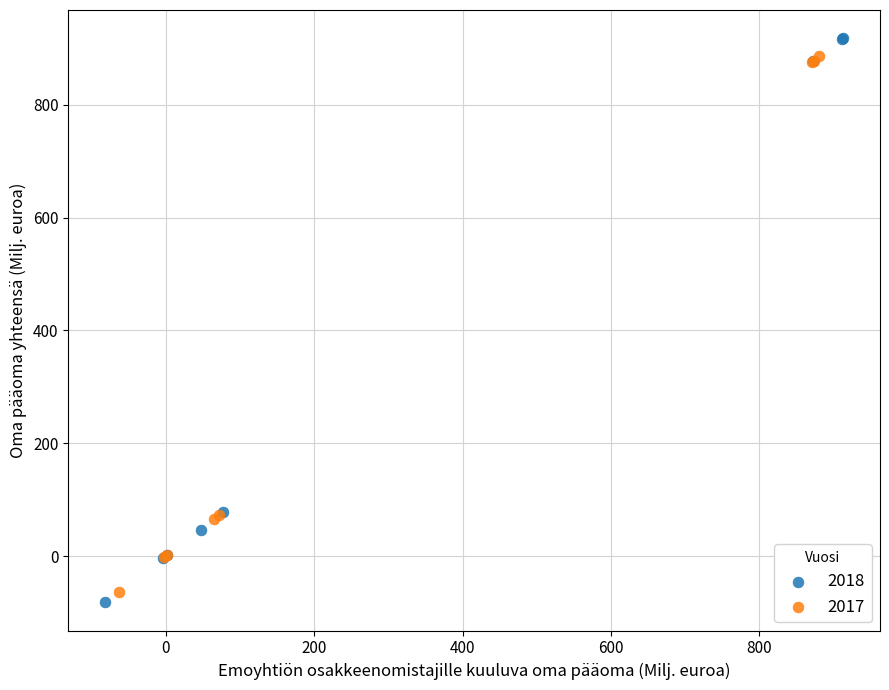

Which series contains the highest Y value?

2018